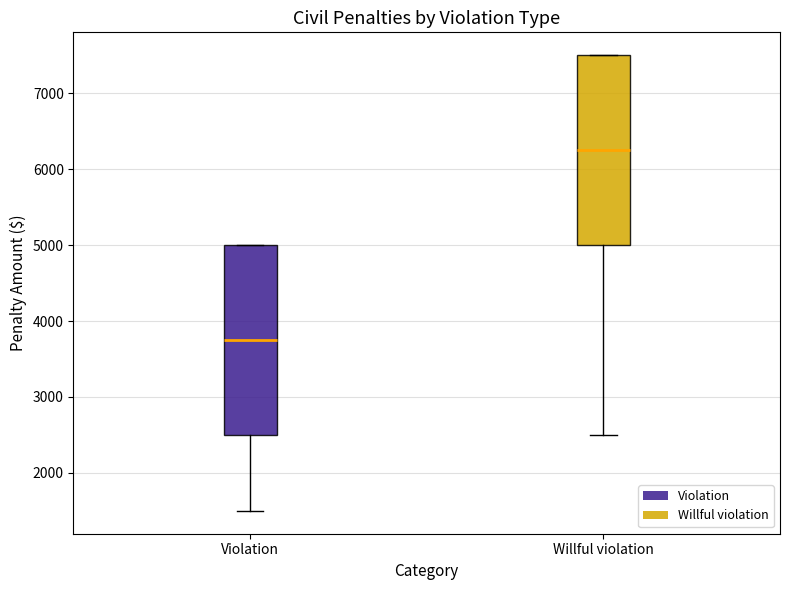

Reading left to right, transcribe this box plot: for each box, give where its median line is, the range the box spans, and where its two whiskers end, as read against the y-axis. The values are not printed on the chart, so give them approximately, as read against the axis.

Violation: median 3800, box 2500 to 5000, whiskers 1500 to 5000
Willful violation: median 6300, box 5000 to 7500, whiskers 2500 to 7500